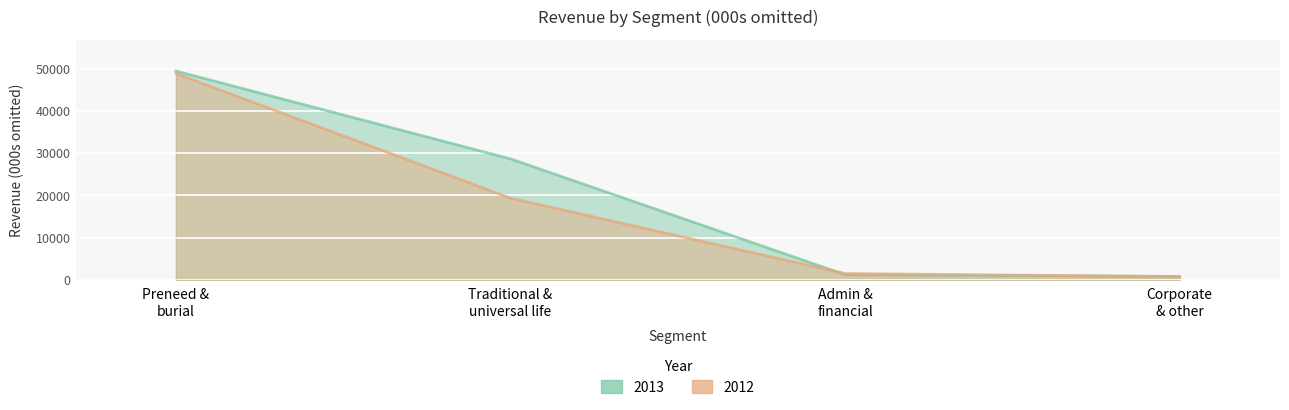

At Corporate & other, list the series in order from largest to smallest.

2013, 2012